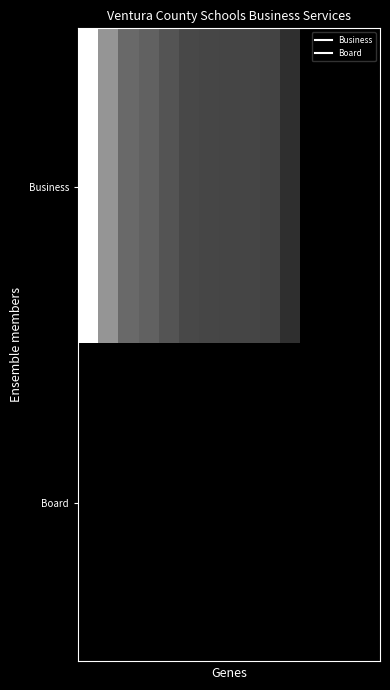

Rank the series by their maximum value, from highest to lowest.

Business, Board